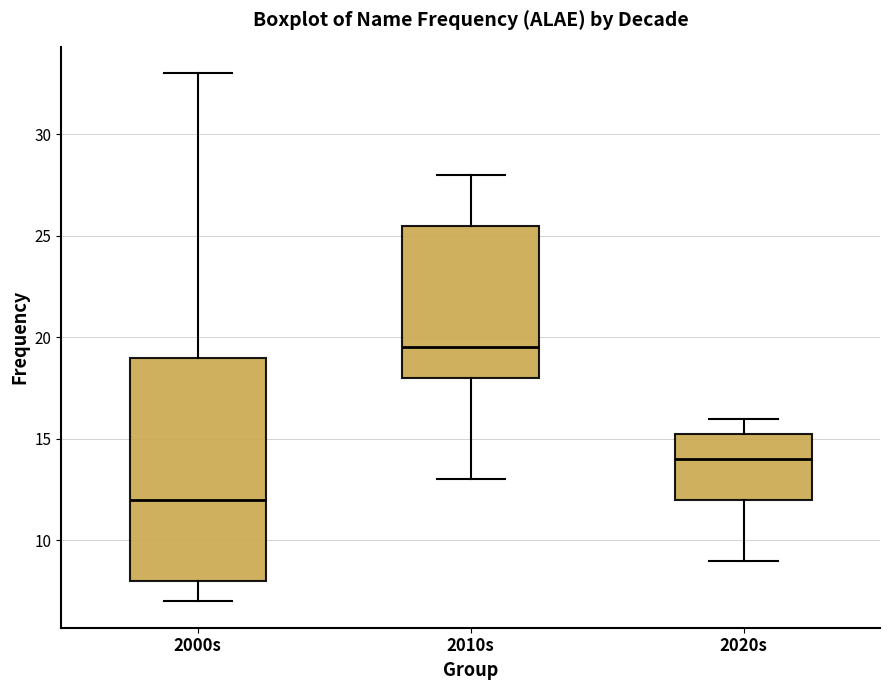

Reading left to right, transcribe this box plot: for each box, give where its median line is, the range the box spans, and where its two whiskers end, as read against the y-axis. The values are not printed on the chart, so give them approximately, as read against the axis.

2000s: median 12.0, box 8.0 to 19.0, whiskers 7.0 to 33.0
2010s: median 19.5, box 18.0 to 25.5, whiskers 13.0 to 28.0
2020s: median 14.0, box 12.0 to 15.5, whiskers 9.0 to 16.0